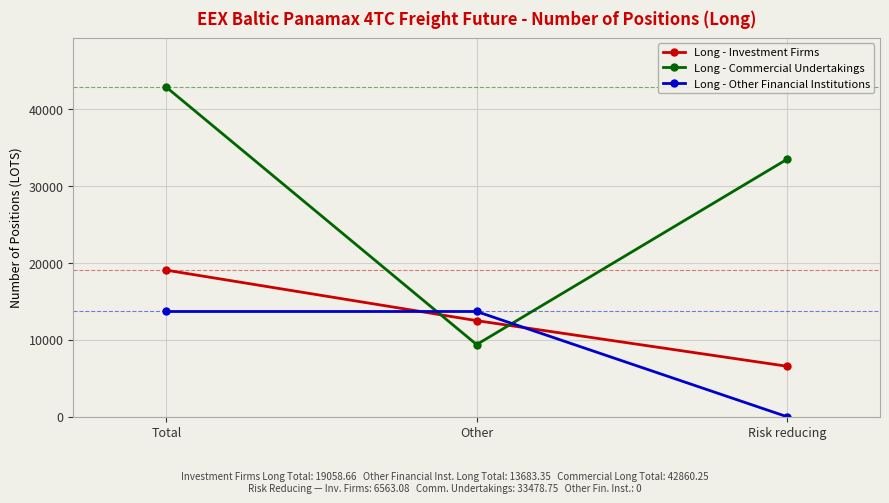

Which series has the widest spread of values?

Long - Commercial Undertakings